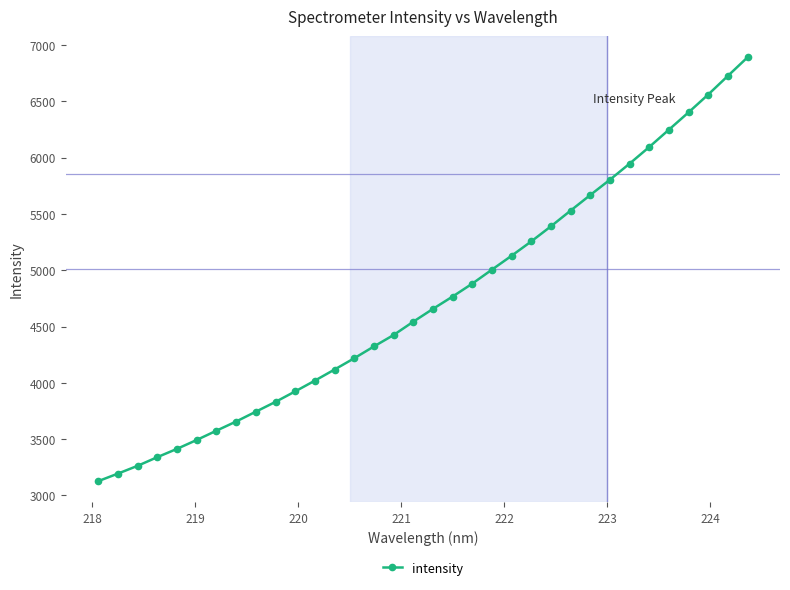

What is the sum of all values?

161166.3